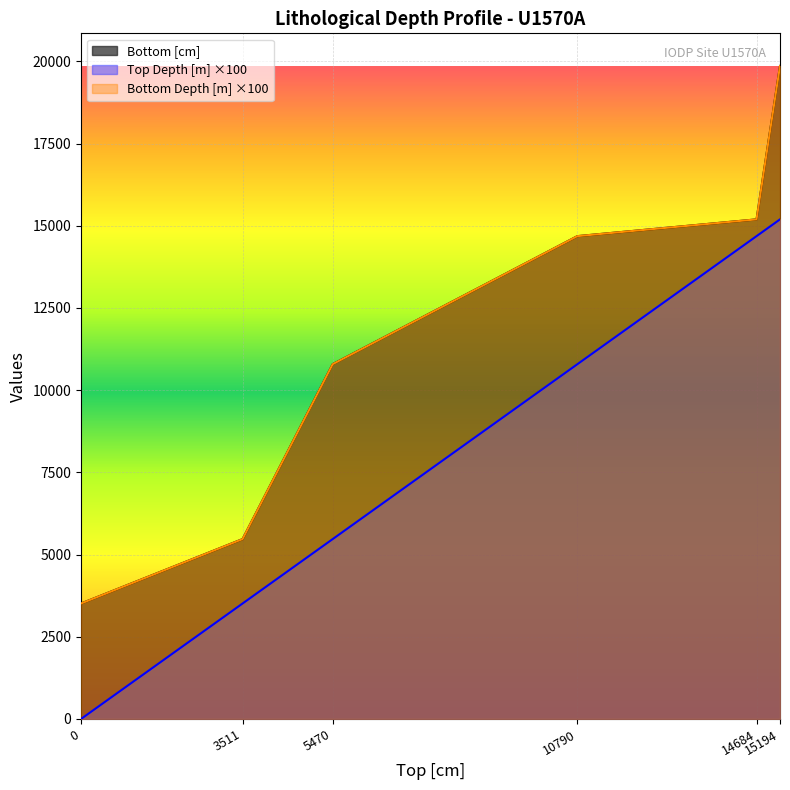

Which has a higher value, 10790 or 0?

10790